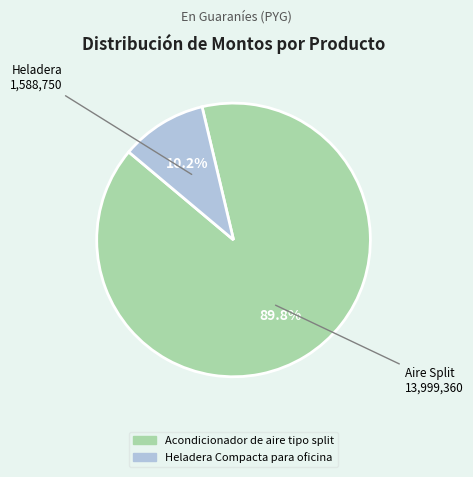

True or false: Heladera Compacta para oficina accounts for 24% of the total.

False